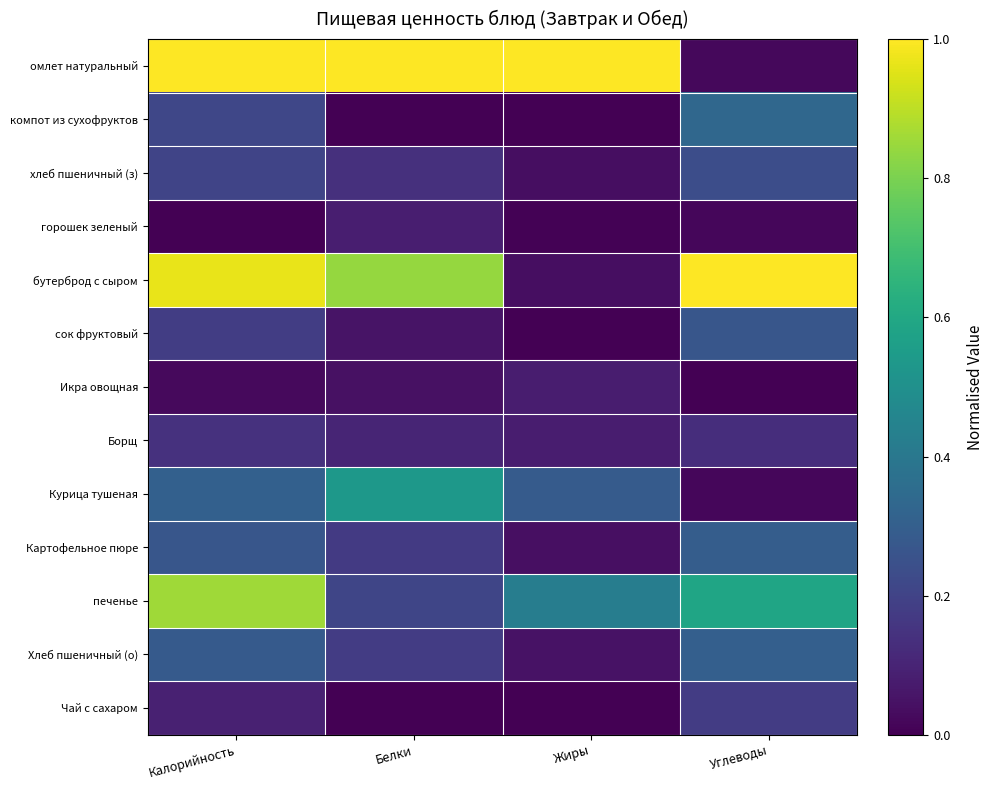

Reading left to right, extract all data points from this chart.

омлет натуральный: Калорийность=1.0	Белки=1.0	Жиры=1.0	Углеводы=0.0
компот из сухофруктов: Калорийность=0.2	Белки=0.0	Жиры=0.0	Углеводы=0.3
хлеб пшеничный (з): Калорийность=0.2	Белки=0.1	Жиры=0.0	Углеводы=0.2
горошек зеленый: Калорийность=0.0	Белки=0.1	Жиры=0.0	Углеводы=0.0
бутерброд с сыром: Калорийность=1.0	Белки=0.8	Жиры=0.0	Углеводы=1.0
сок фруктовый: Калорийность=0.2	Белки=0.1	Жиры=0.0	Углеводы=0.3
Икра овощная: Калорийность=0.0	Белки=0.0	Жиры=0.1	Углеводы=0.0
Борщ: Калорийность=0.1	Белки=0.1	Жиры=0.1	Углеводы=0.1
Курица тушеная: Калорийность=0.3	Белки=0.5	Жиры=0.3	Углеводы=0.0
Картофельное пюре: Калорийность=0.3	Белки=0.2	Жиры=0.0	Углеводы=0.3
печенье: Калорийность=0.9	Белки=0.2	Жиры=0.4	Углеводы=0.6
Хлеб пшеничный (о): Калорийность=0.3	Белки=0.2	Жиры=0.0	Углеводы=0.3
Чай с сахаром: Калорийность=0.1	Белки=0.0	Жиры=0.0	Углеводы=0.2